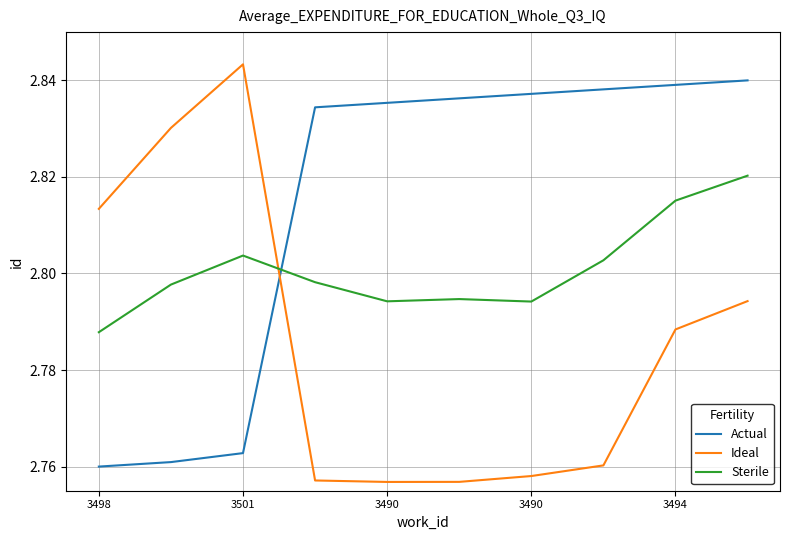

Which series ends up on top after the final intersection of Sterile and Ideal?

Sterile